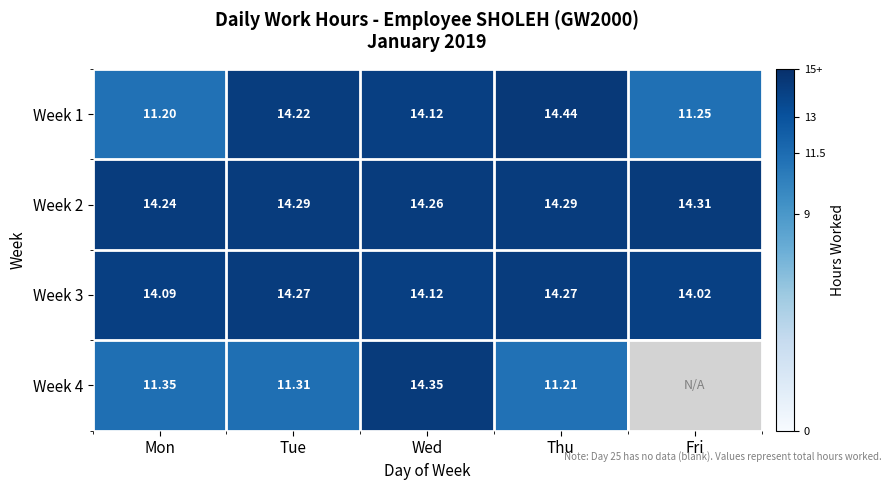

Which series changed the most between Mon and Wed?

Week 4